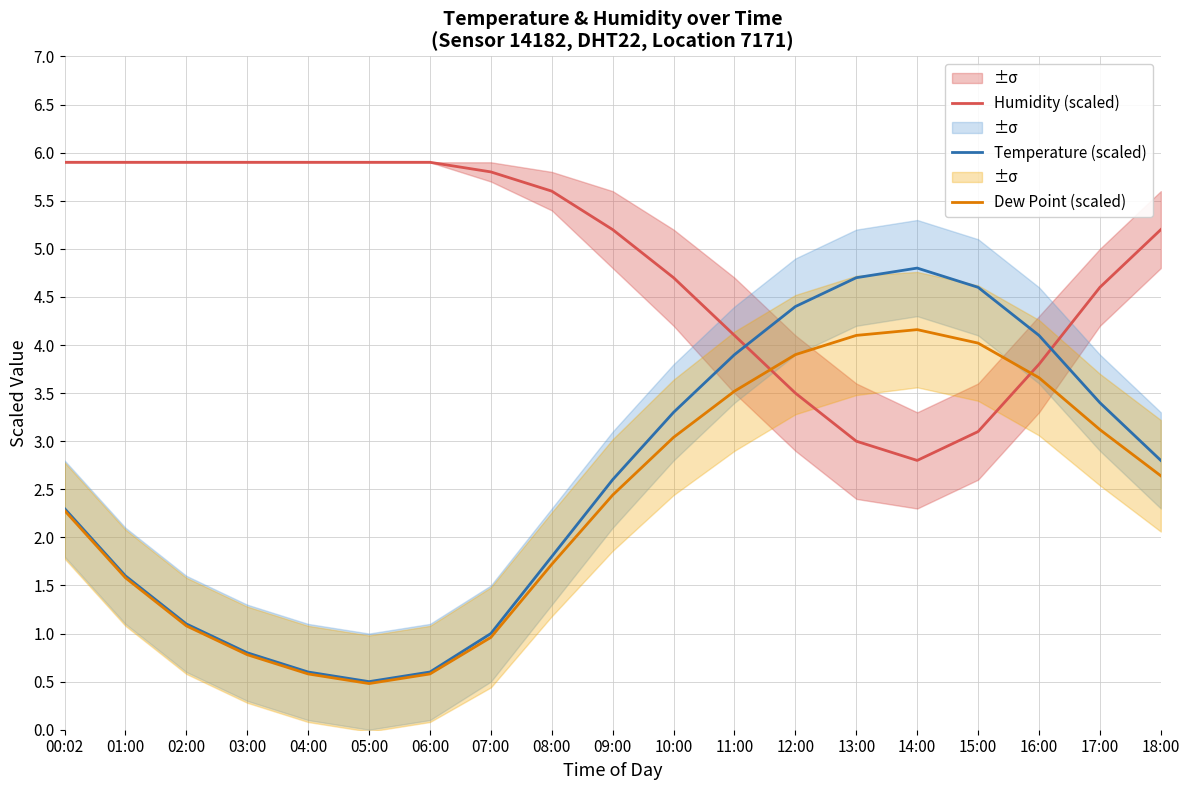

Which label corresponds to the largest value in the chart?

00:02